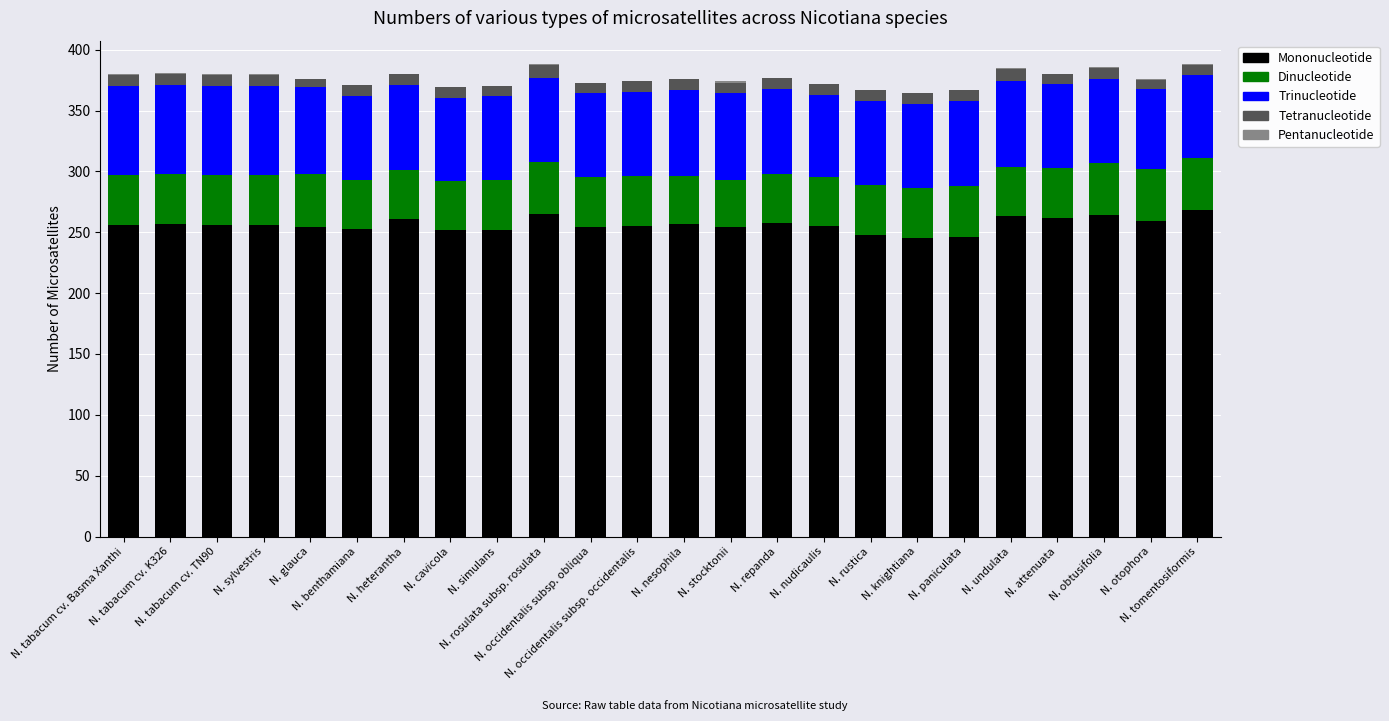

What is the maximum value for Mononucleotide?

268